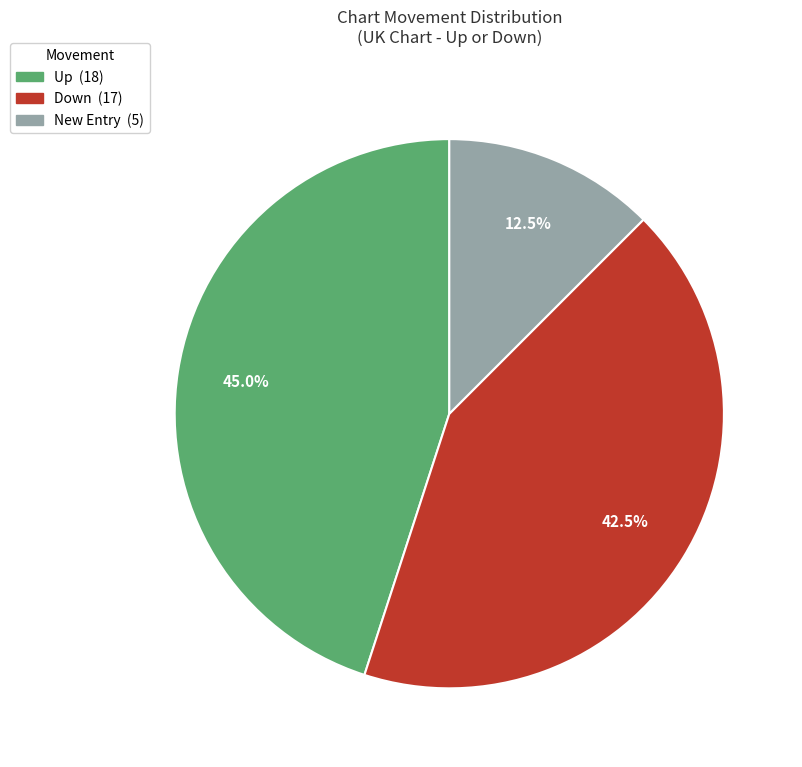

Does any single category account for the majority?

No